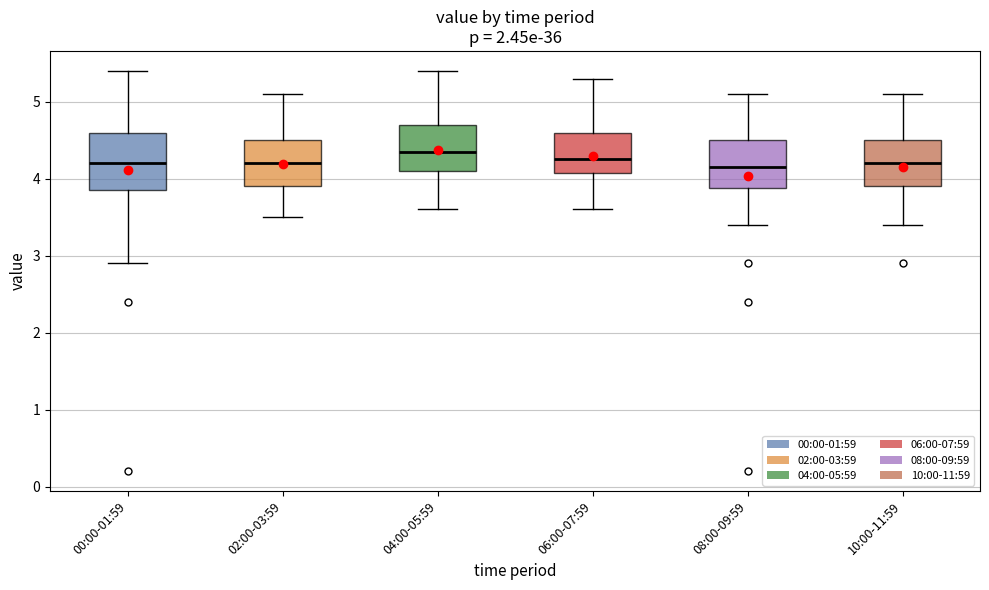

Reading left to right, transcribe this box plot: for each box, give where its median line is, the range the box spans, and where its two whiskers end, as read against the y-axis. The values are not printed on the chart, so give them approximately, as read against the axis.

00:00-01:59: median 4.2, box 3.9 to 4.6, whiskers 2.9 to 5.4
02:00-03:59: median 4.2, box 3.9 to 4.5, whiskers 3.5 to 5.1
04:00-05:59: median 4.4, box 4.1 to 4.7, whiskers 3.6 to 5.4
06:00-07:59: median 4.3, box 4.1 to 4.6, whiskers 3.6 to 5.3
08:00-09:59: median 4.2, box 3.9 to 4.5, whiskers 3.4 to 5.1
10:00-11:59: median 4.2, box 3.9 to 4.5, whiskers 3.4 to 5.1